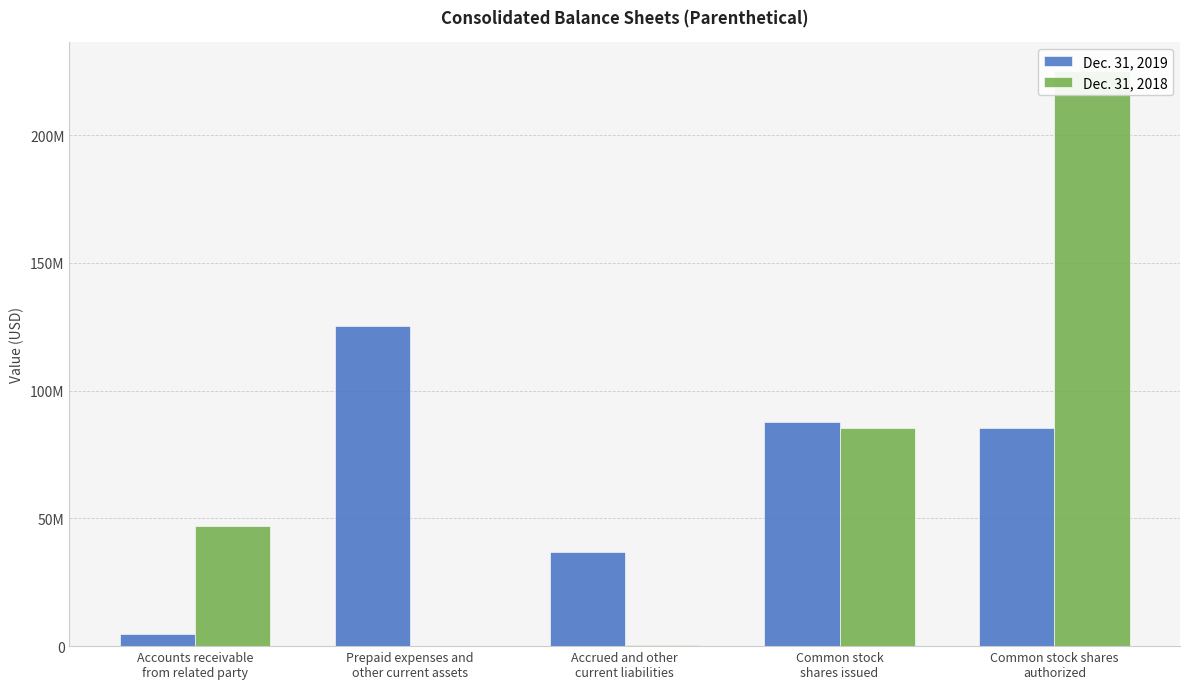

At which category is the sum across all series the highest?

Common stock shares
authorized